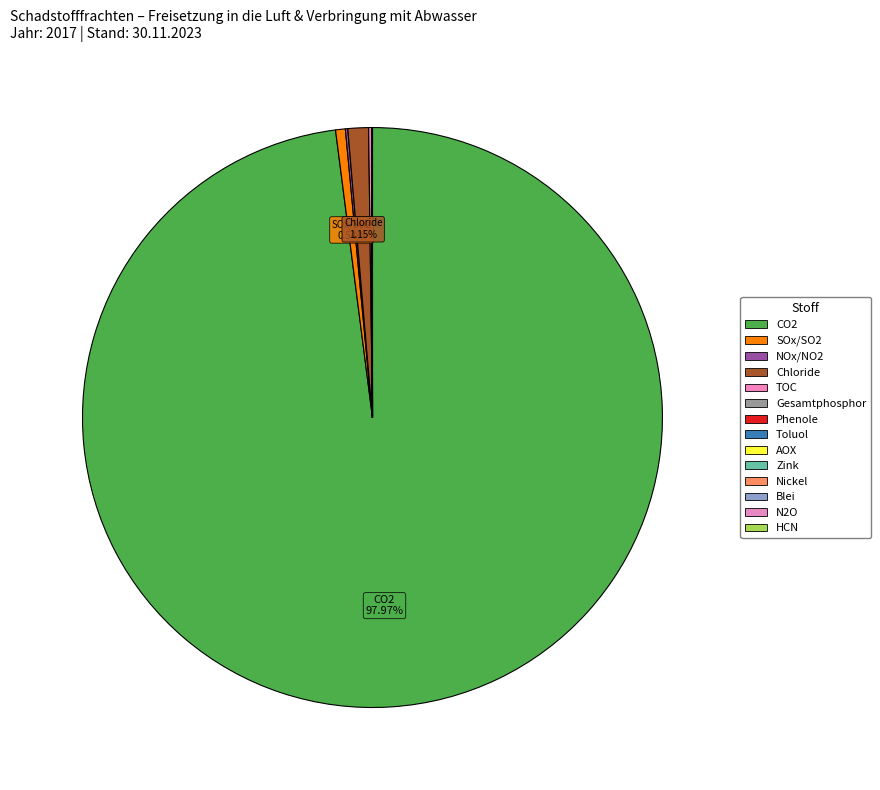

Is there a majority slice in this chart?

Yes